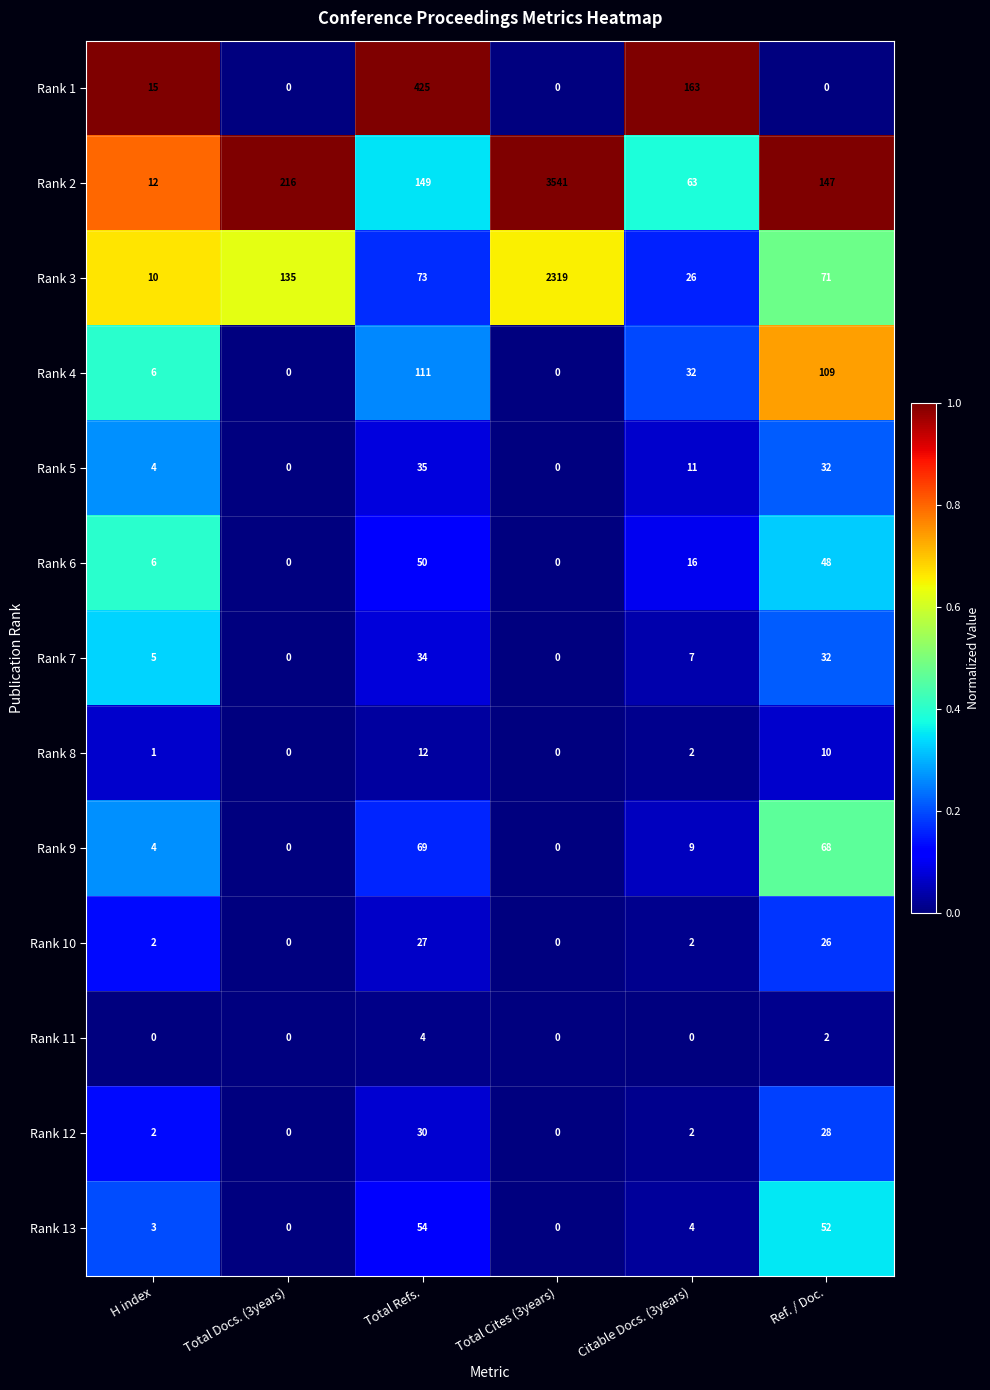

What is the difference between the highest and lowest values at Citable Docs. (3years)?

163